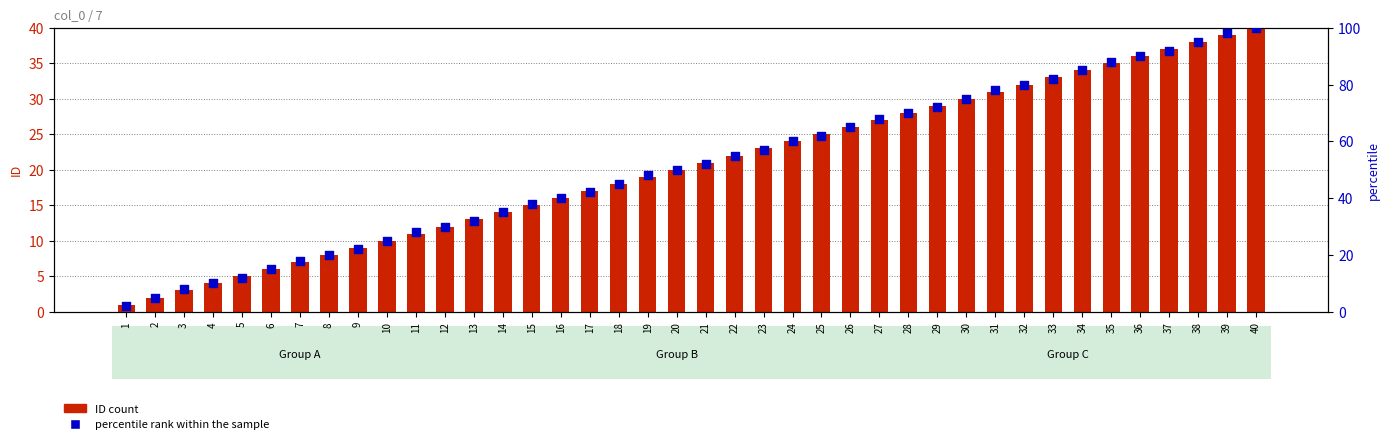

At which category is the sum across all series the highest?

40